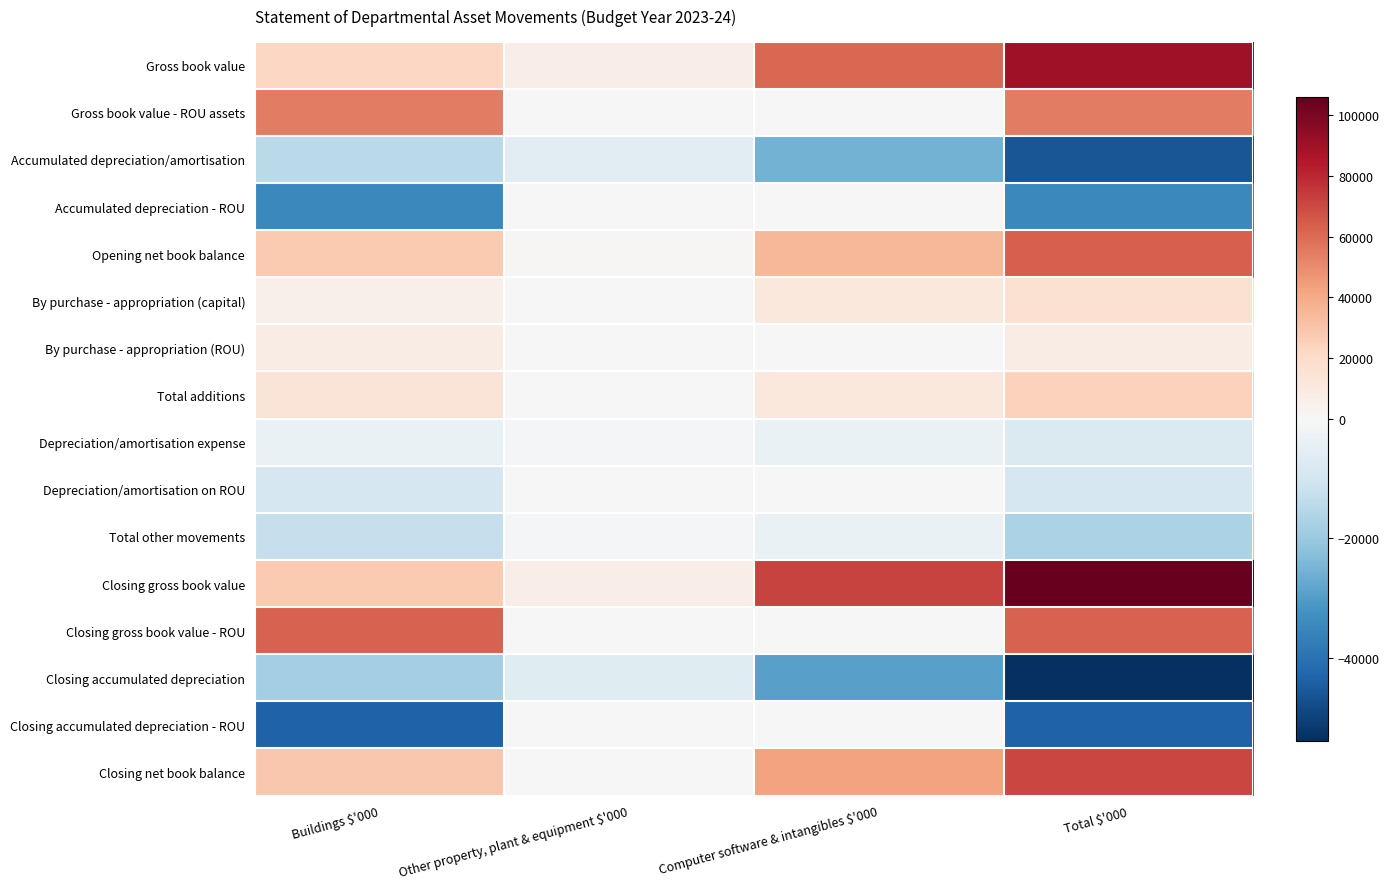

Reading right to left, what are all the values shown in this chart?

Gross book value: Total $'000=89619	Computer software & intangibles $'000=60747	Other property, plant & equipment $'000=6674	Buildings $'000=22198
Gross book value - ROU assets: Total $'000=54623	Computer software & intangibles $'000=0	Other property, plant & equipment $'000=0	Buildings $'000=54623
Accumulated depreciation/amortisation: Total $'000=-45875	Computer software & intangibles $'000=-25567	Other property, plant & equipment $'000=-5610	Buildings $'000=-14698
Accumulated depreciation - ROU: Total $'000=-34670	Computer software & intangibles $'000=0	Other property, plant & equipment $'000=0	Buildings $'000=-34670
Opening net book balance: Total $'000=63697	Computer software & intangibles $'000=35180	Other property, plant & equipment $'000=1064	Buildings $'000=27453
By purchase - appropriation (capital): Total $'000=16535	Computer software & intangibles $'000=10926	Other property, plant & equipment $'000=272	Buildings $'000=5337
By purchase - appropriation (ROU): Total $'000=8007	Computer software & intangibles $'000=0	Other property, plant & equipment $'000=0	Buildings $'000=8007
Total additions: Total $'000=24542	Computer software & intangibles $'000=10926	Other property, plant & equipment $'000=272	Buildings $'000=13344
Depreciation/amortisation expense: Total $'000=-7963	Computer software & intangibles $'000=-3675	Other property, plant & equipment $'000=-843	Buildings $'000=-3445
Depreciation/amortisation on ROU: Total $'000=-8978	Computer software & intangibles $'000=0	Other property, plant & equipment $'000=0	Buildings $'000=-8978
Total other movements: Total $'000=-16941	Computer software & intangibles $'000=-3675	Other property, plant & equipment $'000=-843	Buildings $'000=-12423
Closing gross book value: Total $'000=106154	Computer software & intangibles $'000=71673	Other property, plant & equipment $'000=6946	Buildings $'000=27535
Closing gross book value - ROU: Total $'000=62630	Computer software & intangibles $'000=0	Other property, plant & equipment $'000=0	Buildings $'000=62630
Closing accumulated depreciation: Total $'000=-53838	Computer software & intangibles $'000=-29242	Other property, plant & equipment $'000=-6453	Buildings $'000=-18143
Closing accumulated depreciation - ROU: Total $'000=-43648	Computer software & intangibles $'000=0	Other property, plant & equipment $'000=0	Buildings $'000=-43648
Closing net book balance: Total $'000=71298	Computer software & intangibles $'000=42431	Other property, plant & equipment $'000=493	Buildings $'000=28374